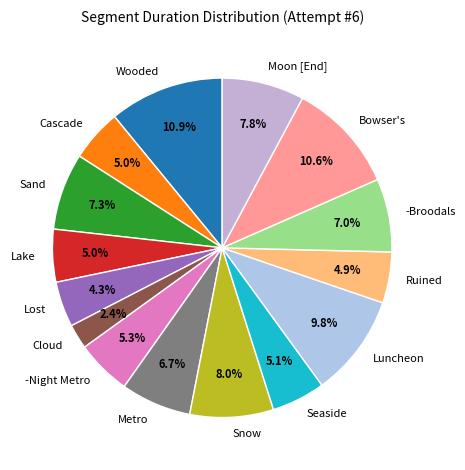

What portion of the pie excludes Ruined?

95.1%